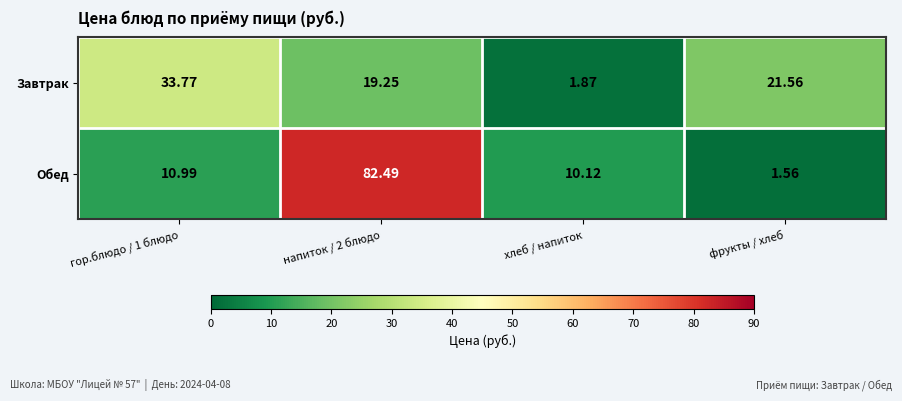

Which category has the lowest value across all series?

фрукты / хлеб